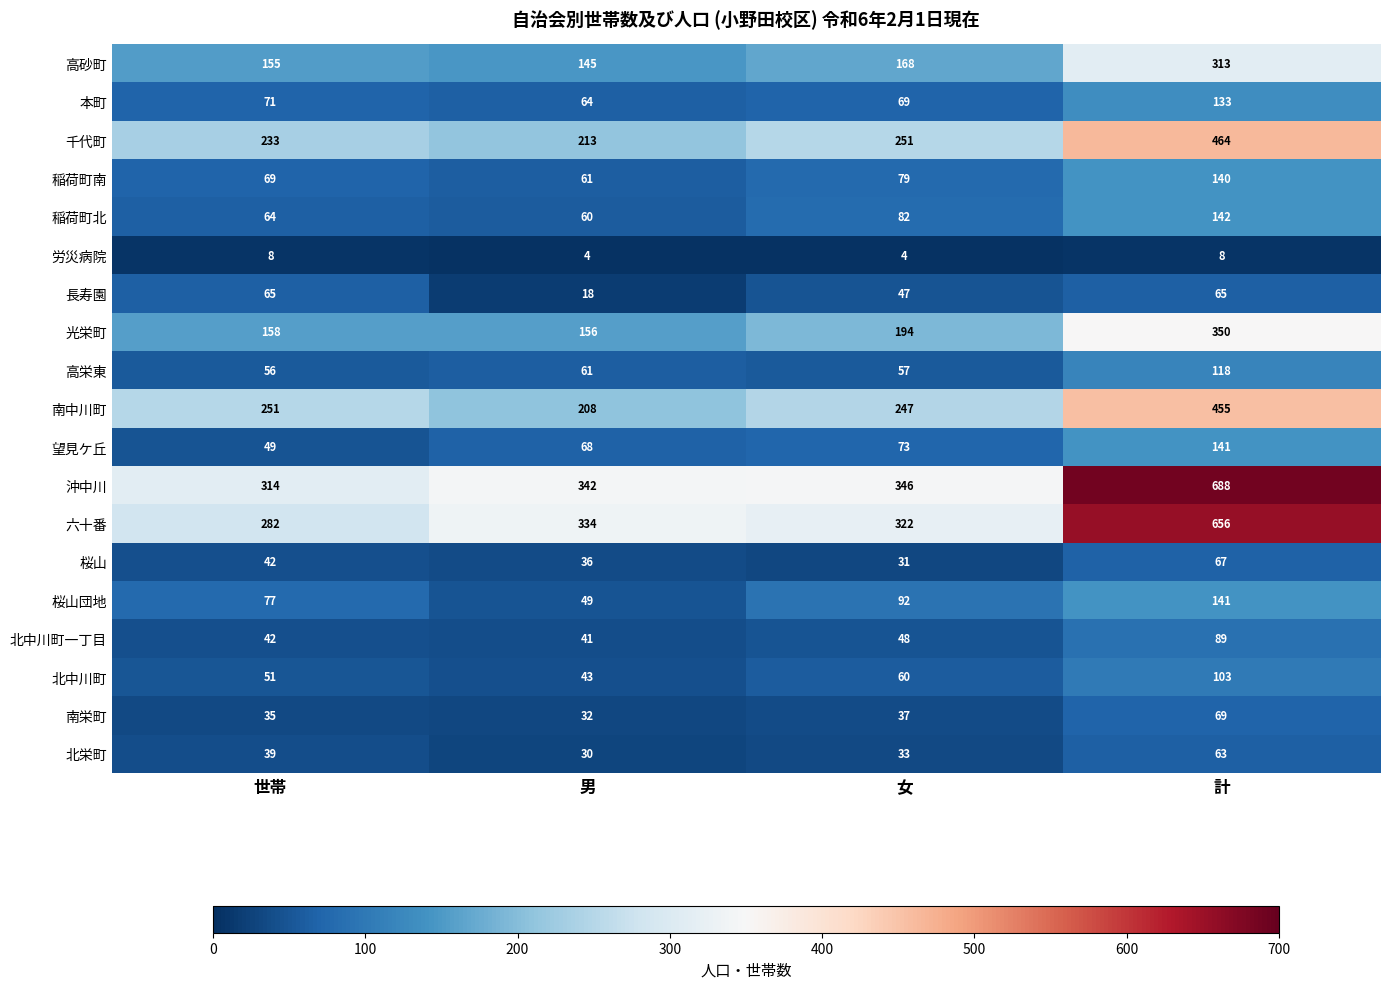

Which series has the largest total across all categories?

沖中川